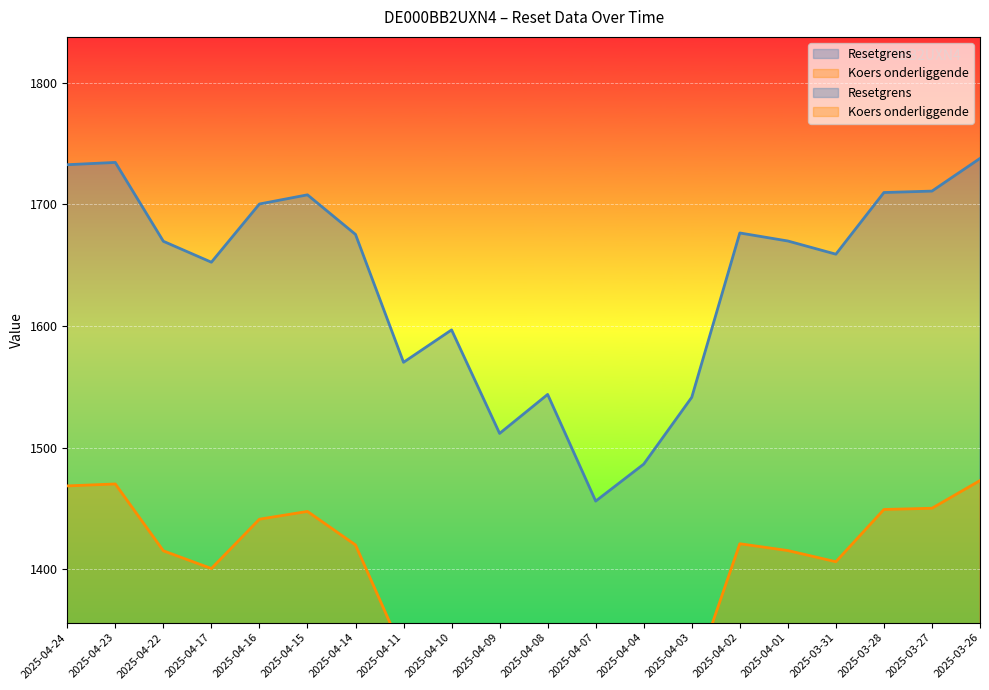

The value of Resetgrens at 2025-04-04 is 865.8. True or false?

False